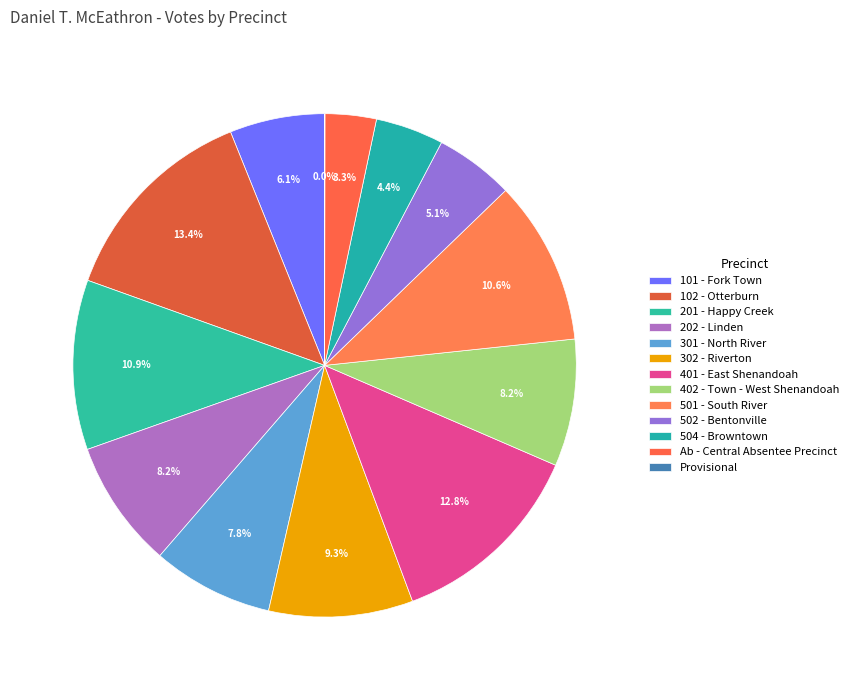

How many slices are in this pie chart?

13